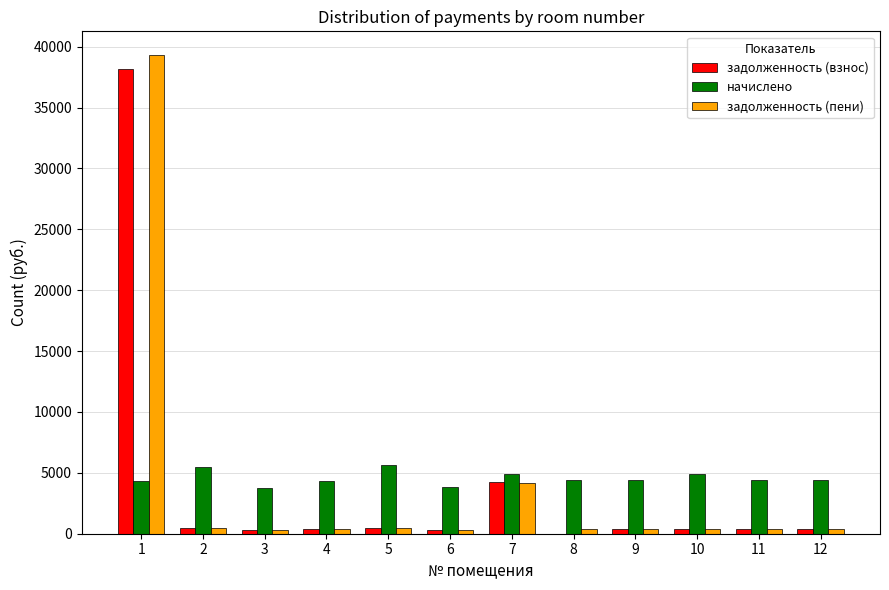

What is the sum of the задолженность (пени) values at 6 and 5?

789.0